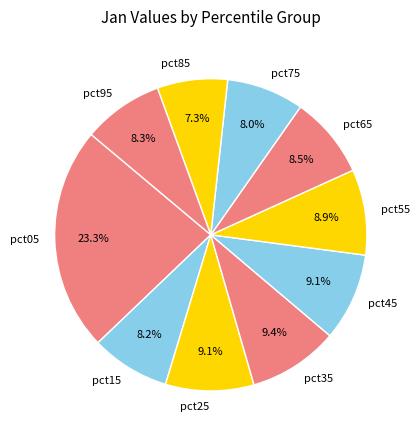

Between pct25 and pct95, which is larger?

pct25